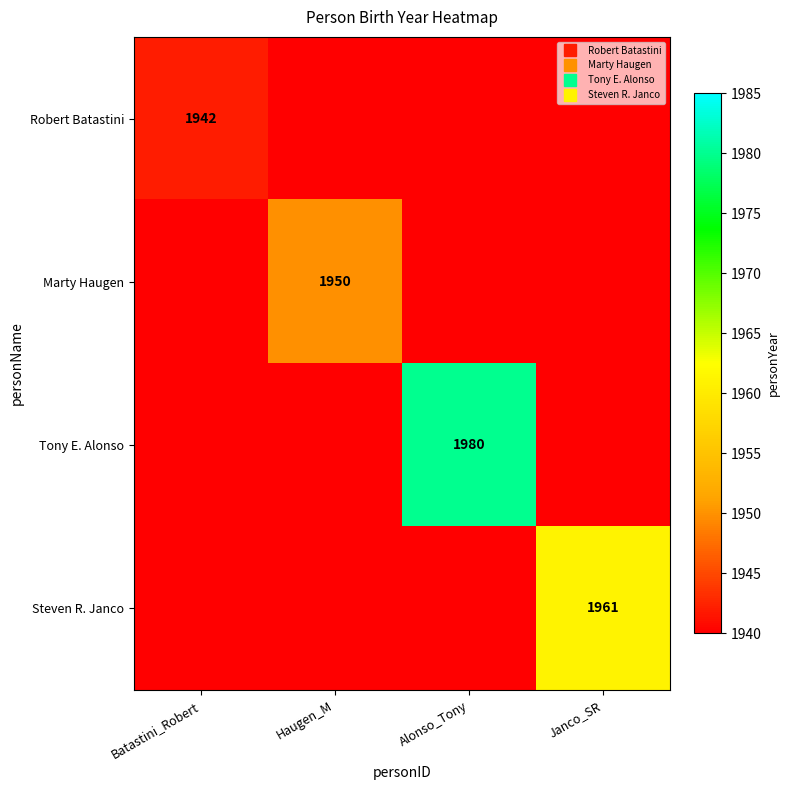

Between Batastini_Robert and Janco_SR, which is larger?

Batastini_Robert